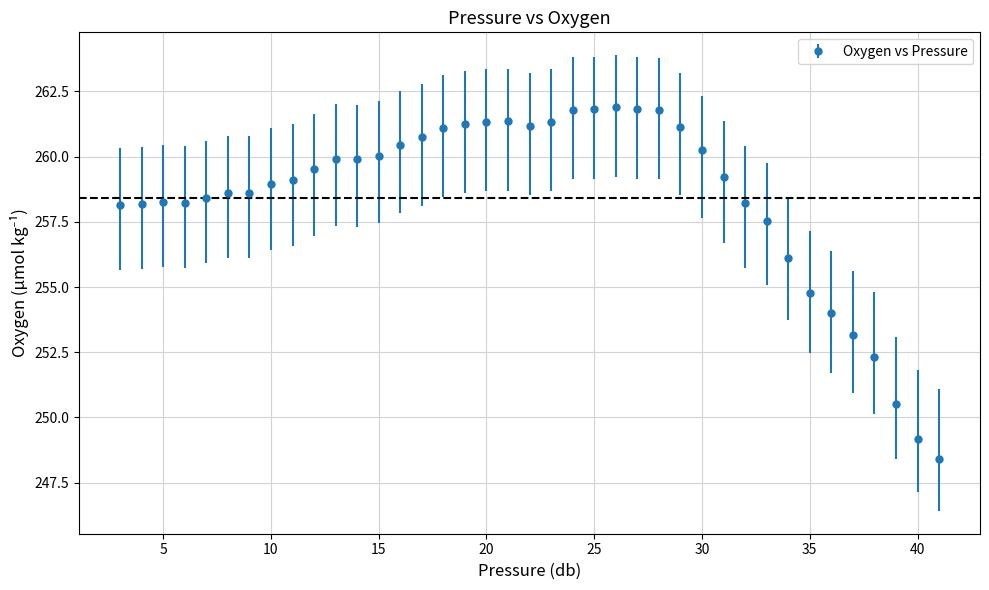

What is the maximum value shown in the chart?

261.9